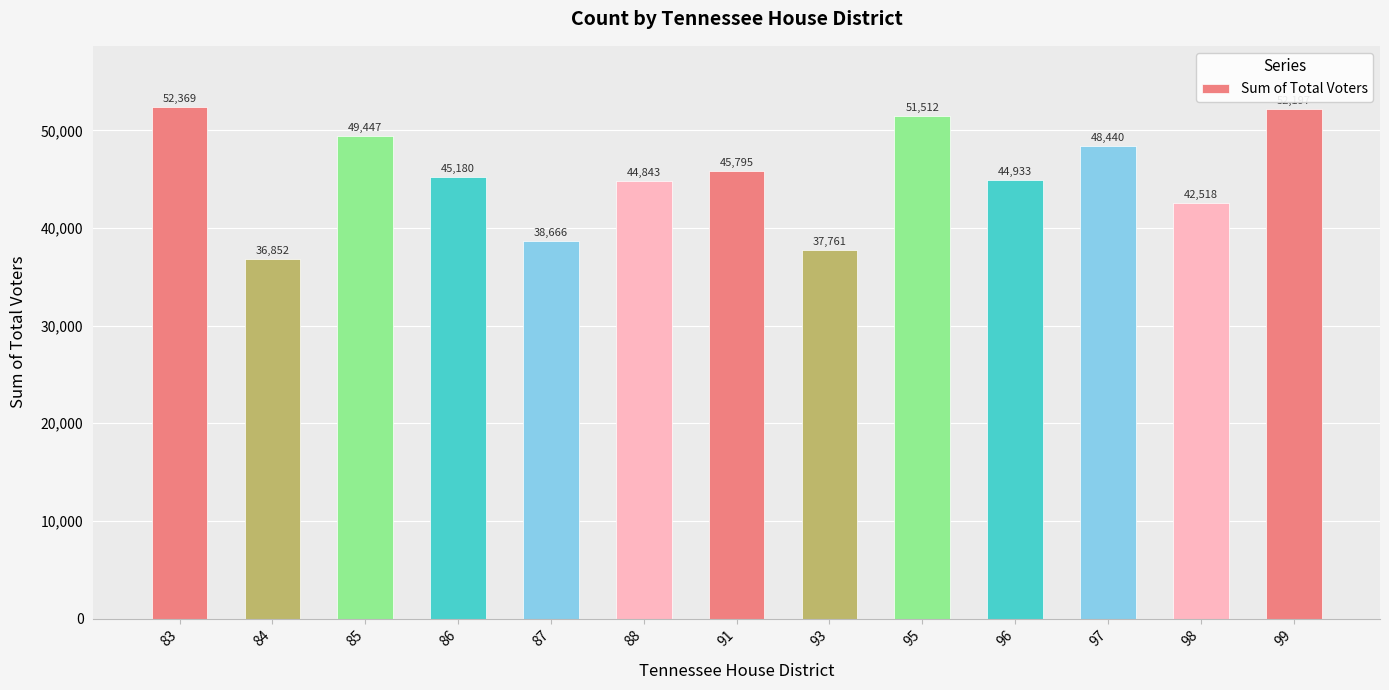

The value at 97 is 28408. True or false?

False